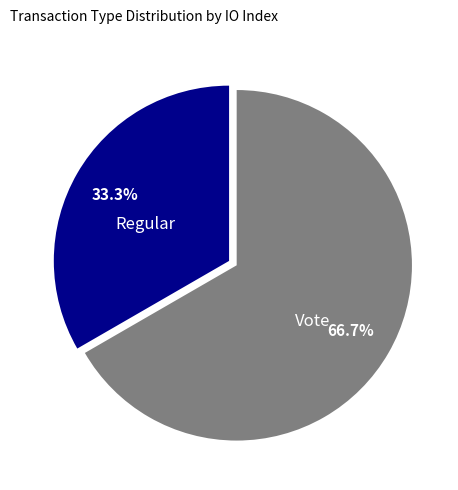

Is there any slice that represents more than half of the pie?

Yes